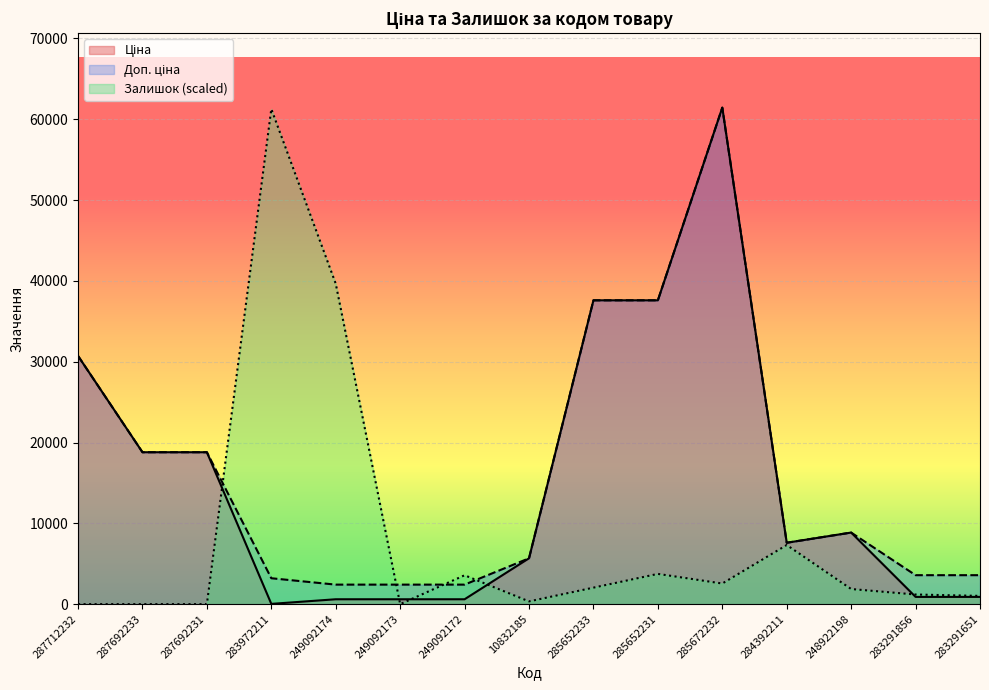

Rank the series at 283972211 from lowest to highest value.

Ціна, Доп. ціна, Залишок